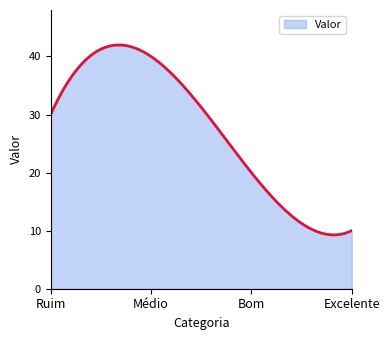

What is the greatest value displayed?

42.0